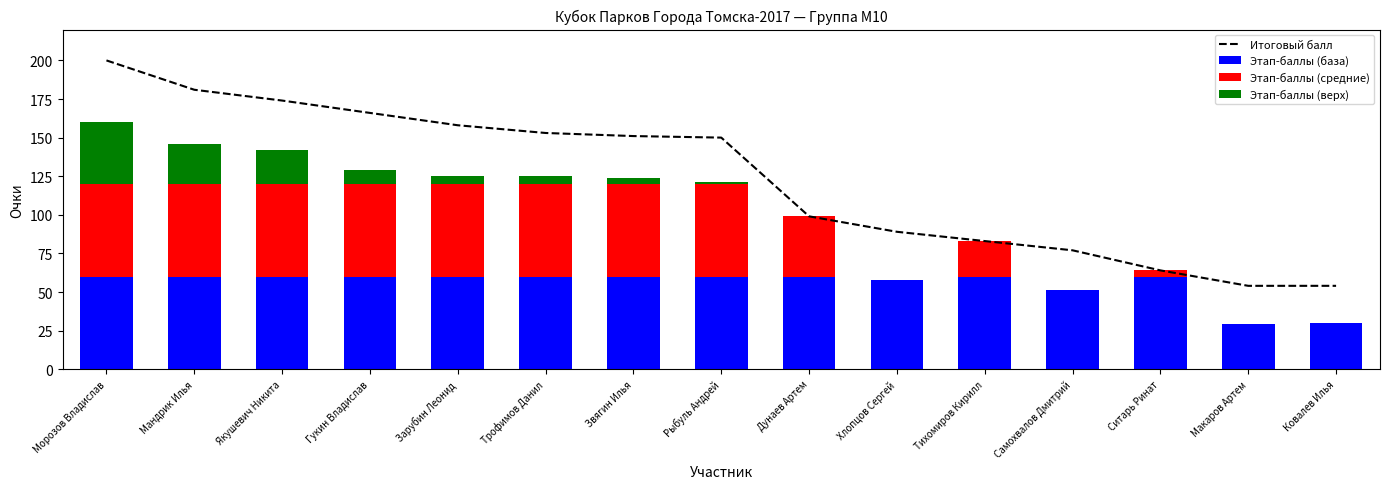

Is it true that Этап-баллы (база) equals 37 at Морозов Владислав?

False